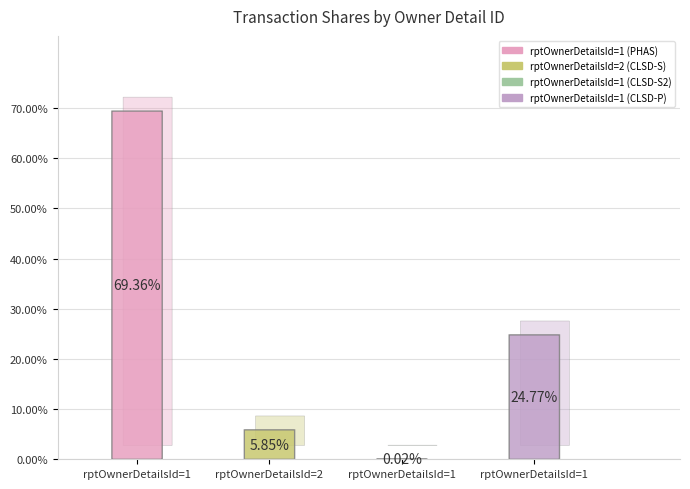

What is the largest slice in the pie chart?

1